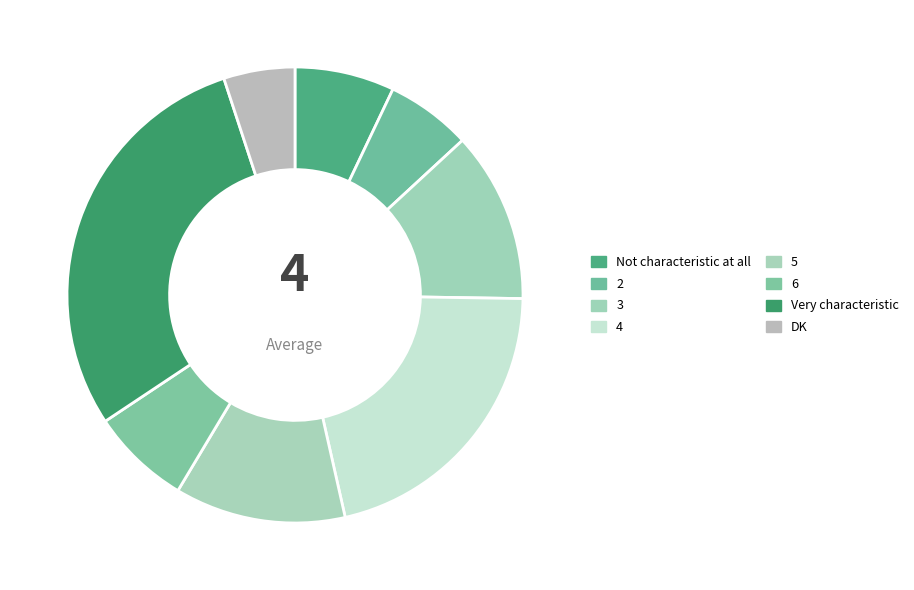

What percentage is the 6 slice, to the nearest percent?

7%